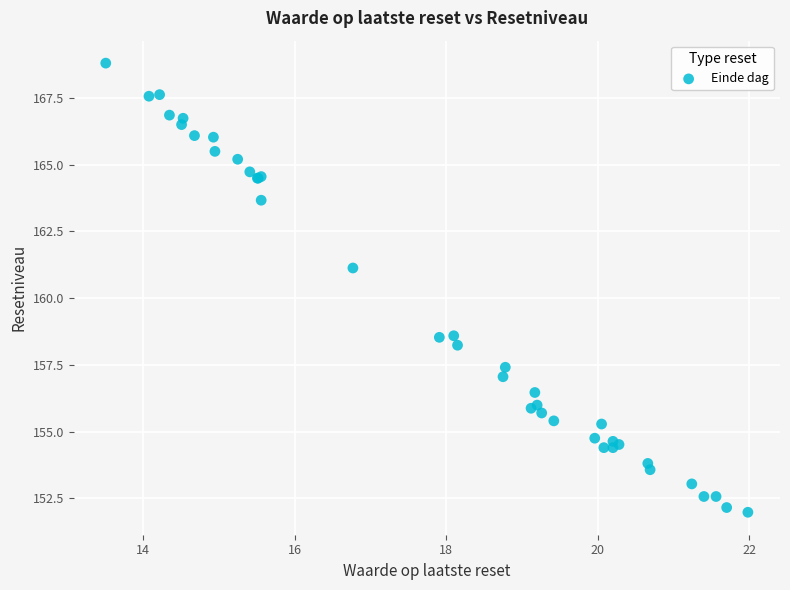

What Y value in the scatter plot is closest to 160?

161.1